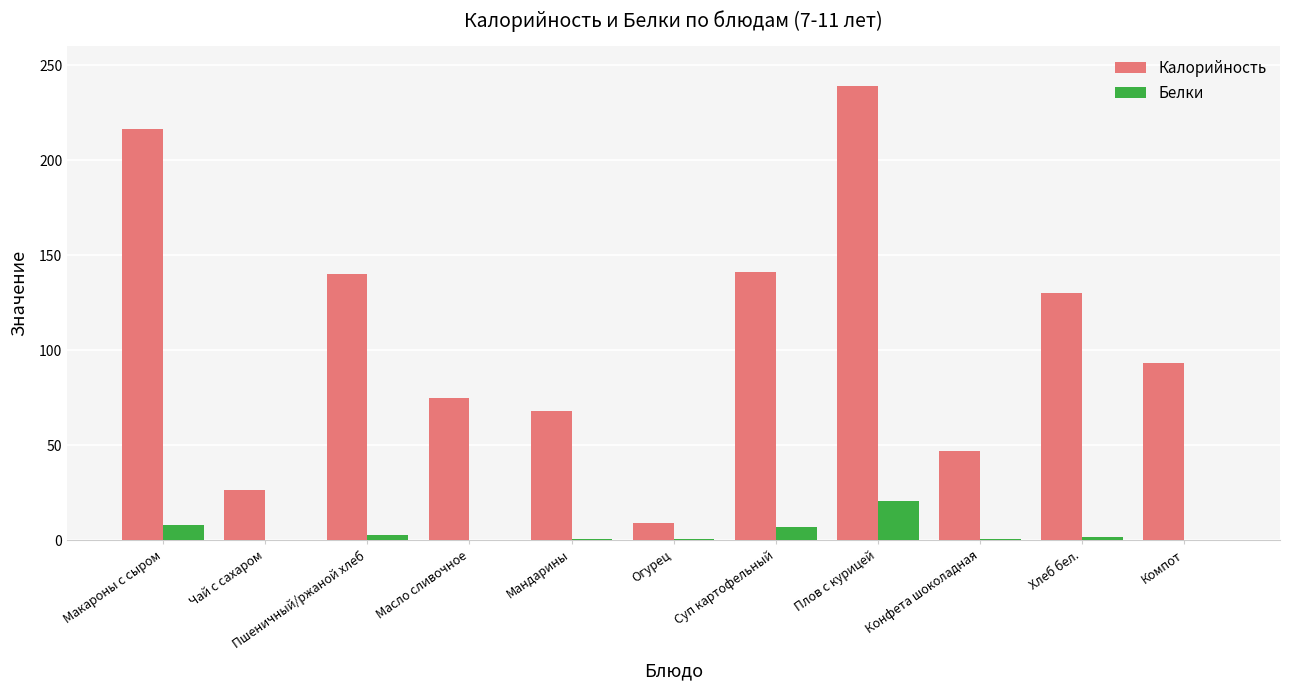

How many categories are shown in the chart?

11